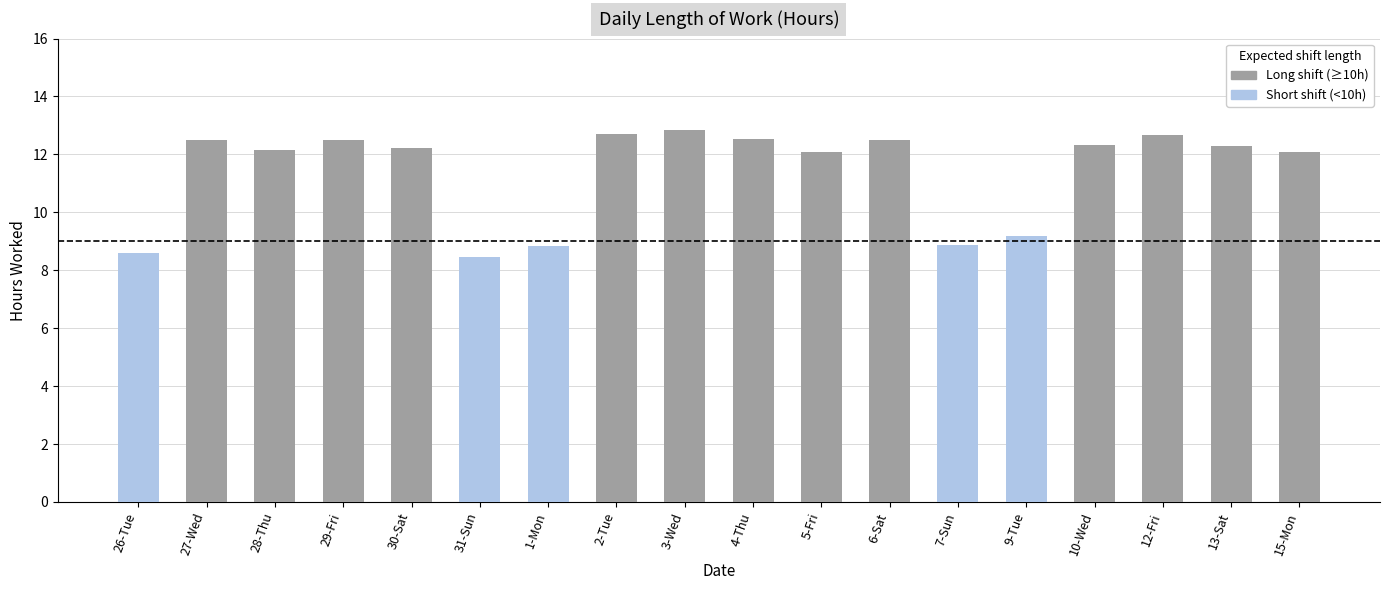

List the labels in order of value, smallest first.

31-Sun, 26-Tue, 1-Mon, 7-Sun, 9-Tue, 5-Fri, 15-Mon, 28-Thu, 30-Sat, 13-Sat, 10-Wed, 27-Wed, 29-Fri, 6-Sat, 4-Thu, 12-Fri, 2-Tue, 3-Wed